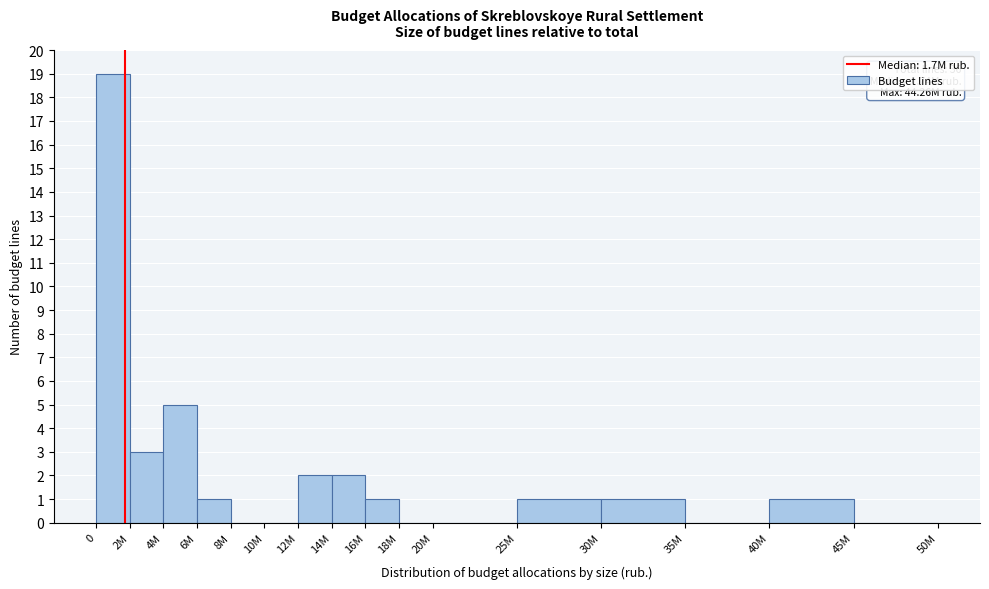

Reading left to right, list all the values displayed in this chart.

0=19	2M=3	4M=5	6M=1	8M=0	10M=0	12M=2	14M=2	16M=1	18M=0	20M=0	25M=1	30M=1	35M=0	40M=1	45M=0